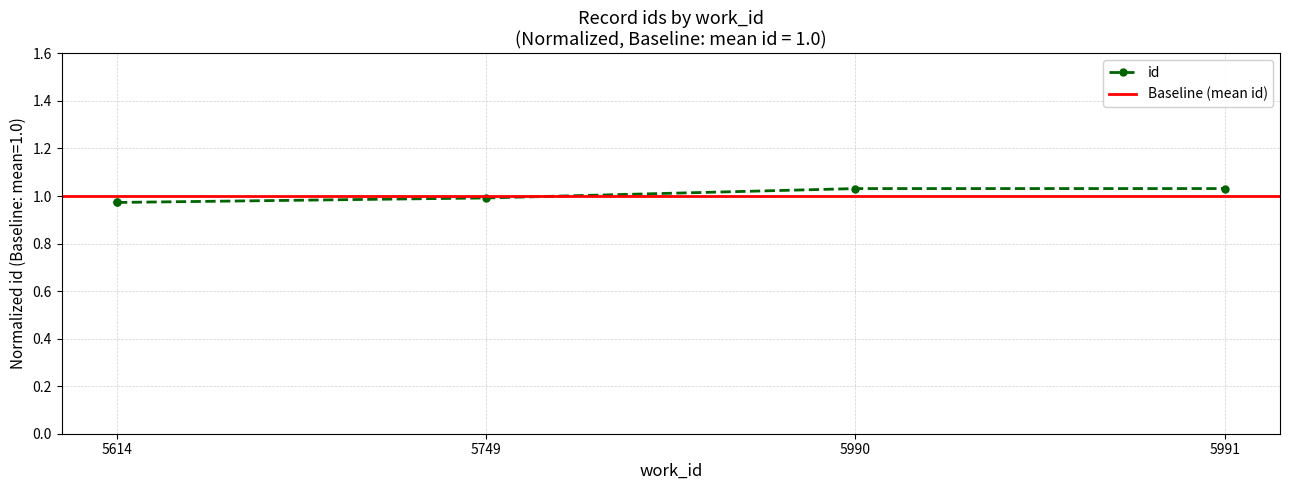

Is it true that the value at 5991 is 1.4?

False